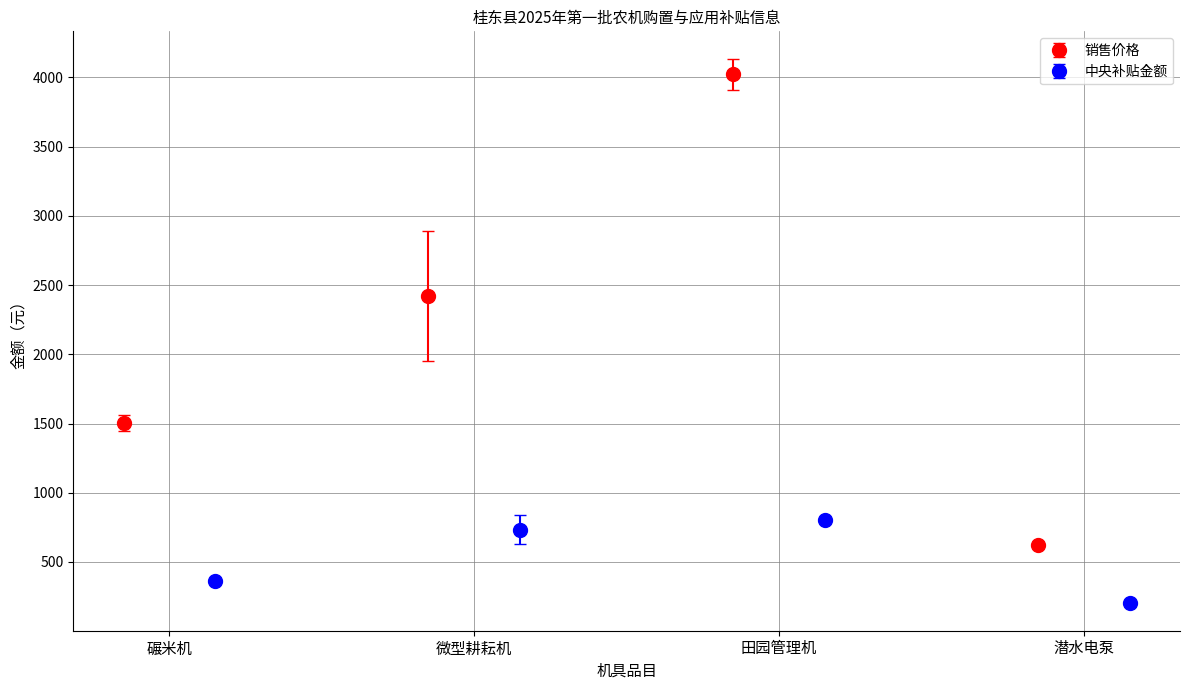

What is the total value across all series at 碾米机?

1840